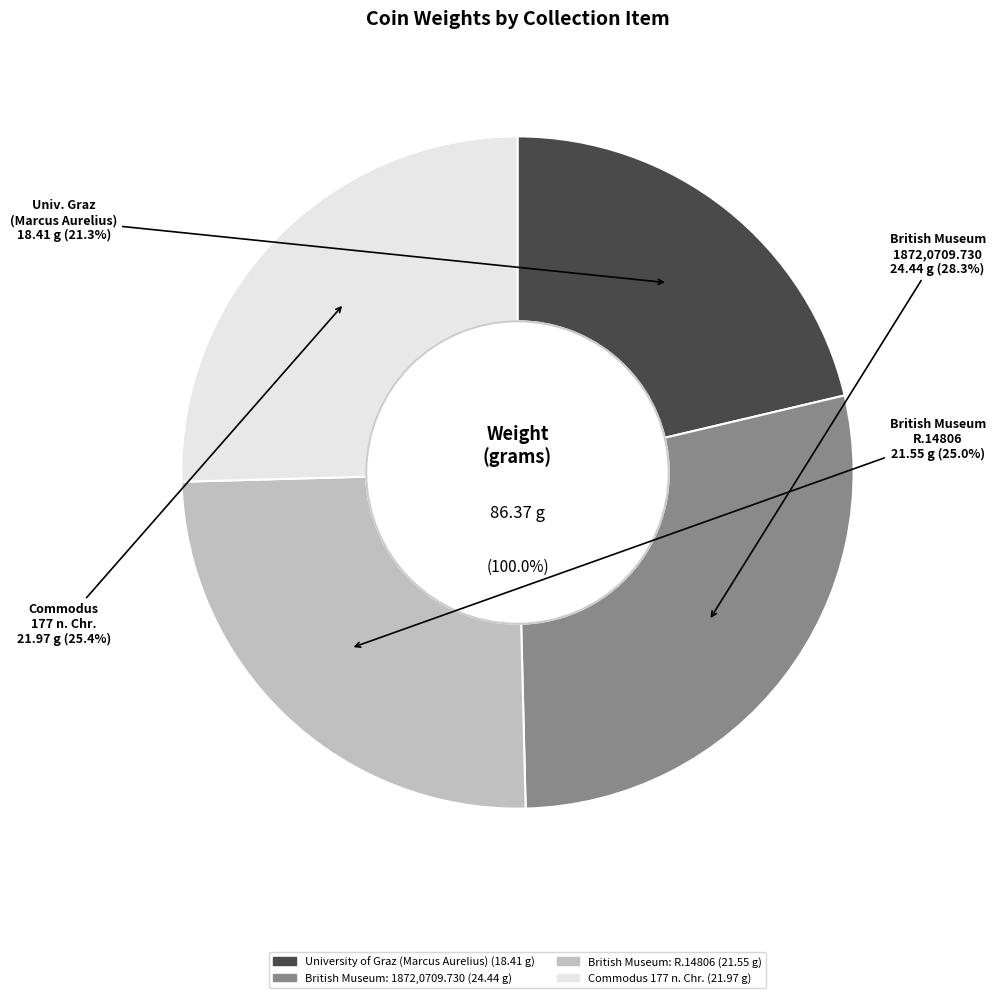

True or false: Commodus 177 n. Chr. accounts for 25% of the total.

True